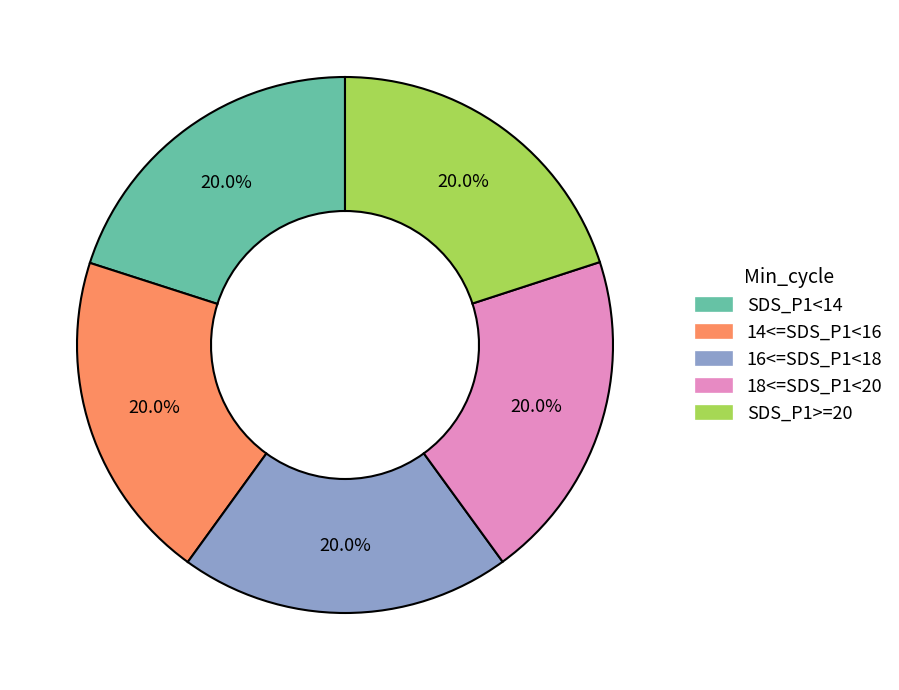

Does any single category account for the majority?

No